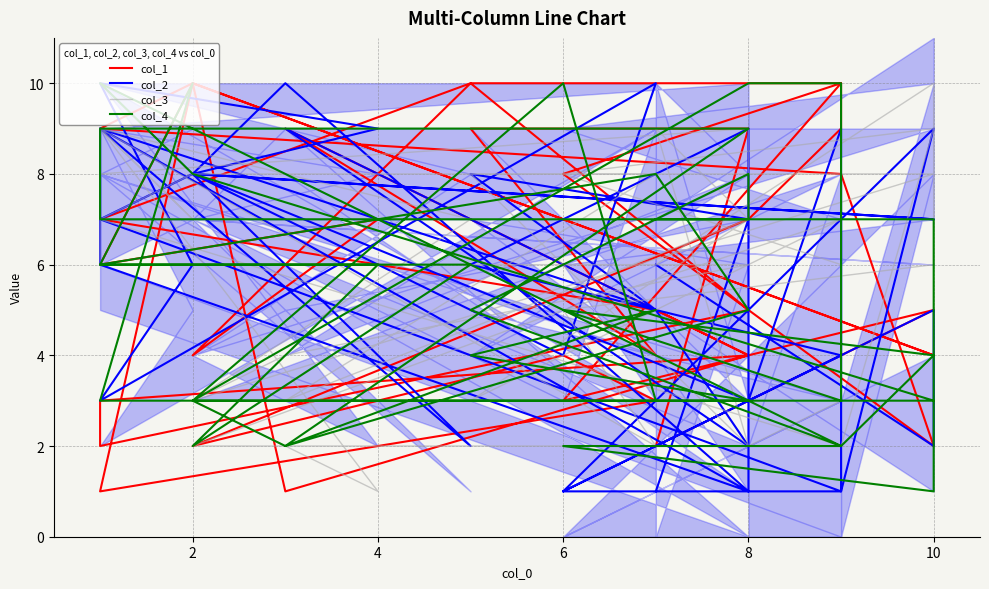

How many intersections are there between col_3 and col_4?

13